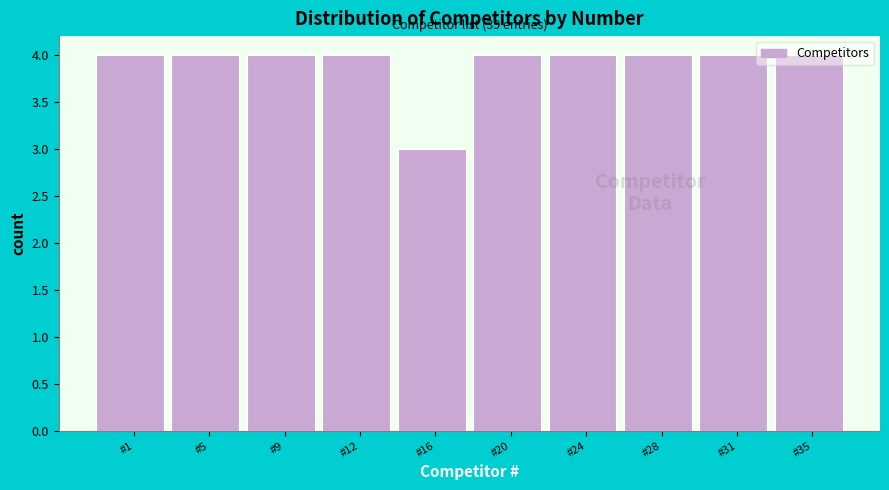

The value at #24 is 7. True or false?

False